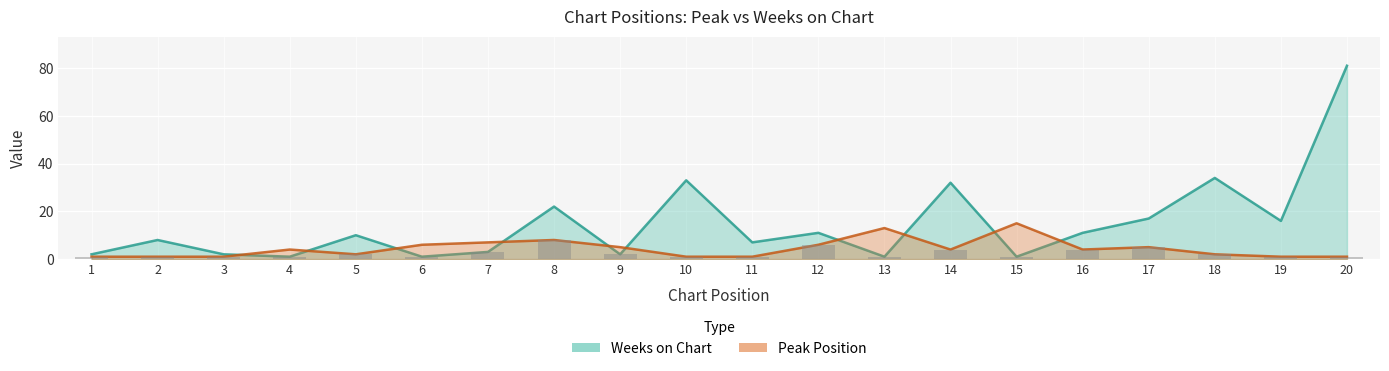

What is the sum of the Peak Position values at 2 and 10?

2